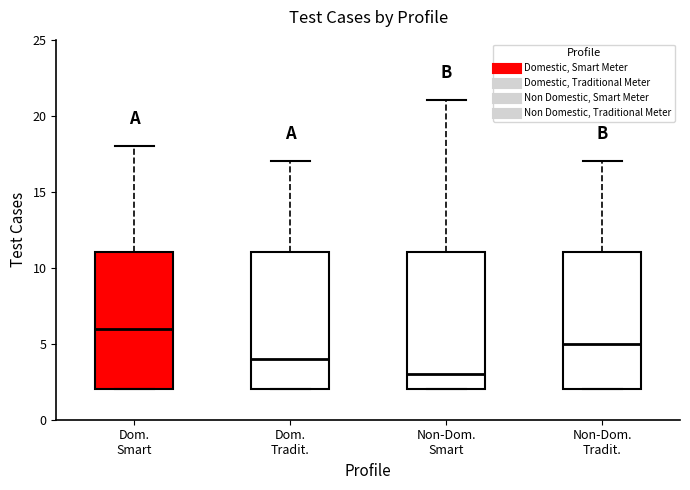

Reading left to right, transcribe this box plot: for each box, give where its median line is, the range the box spans, and where its two whiskers end, as read against the y-axis. The values are not printed on the chart, so give them approximately, as read against the axis.

Dom. Smart: median 6, box 2 to 11, whiskers 2 to 18
Dom. Tradit.: median 4, box 2 to 11, whiskers 2 to 17
Non-Dom. Smart: median 3, box 2 to 11, whiskers 2 to 21
Non-Dom. Tradit.: median 5, box 2 to 11, whiskers 2 to 17